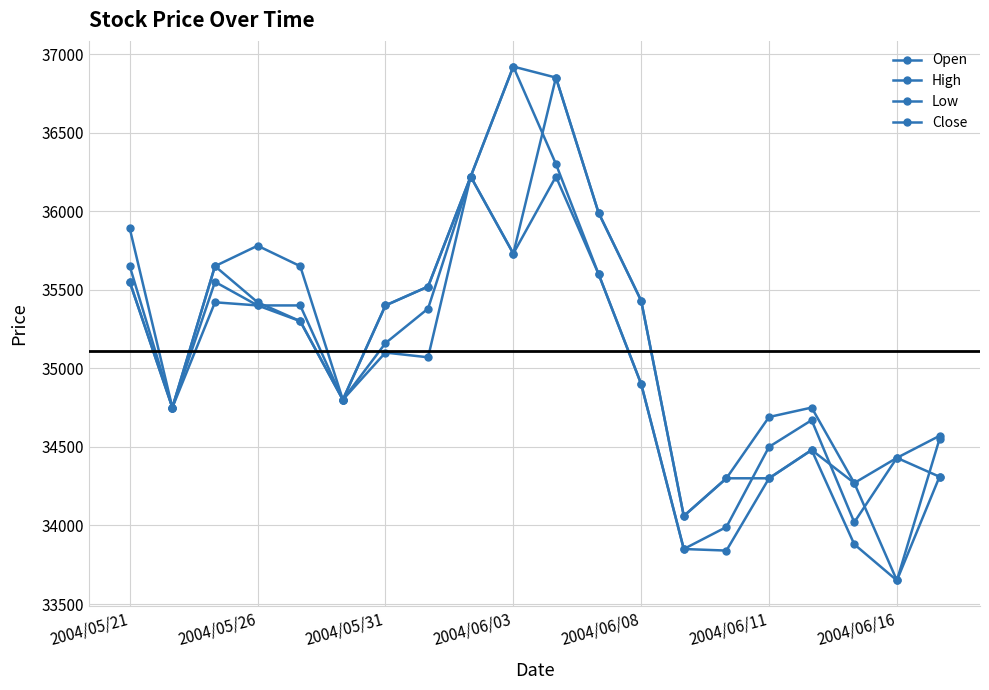

Is this an area chart (filled region under the line)?

No